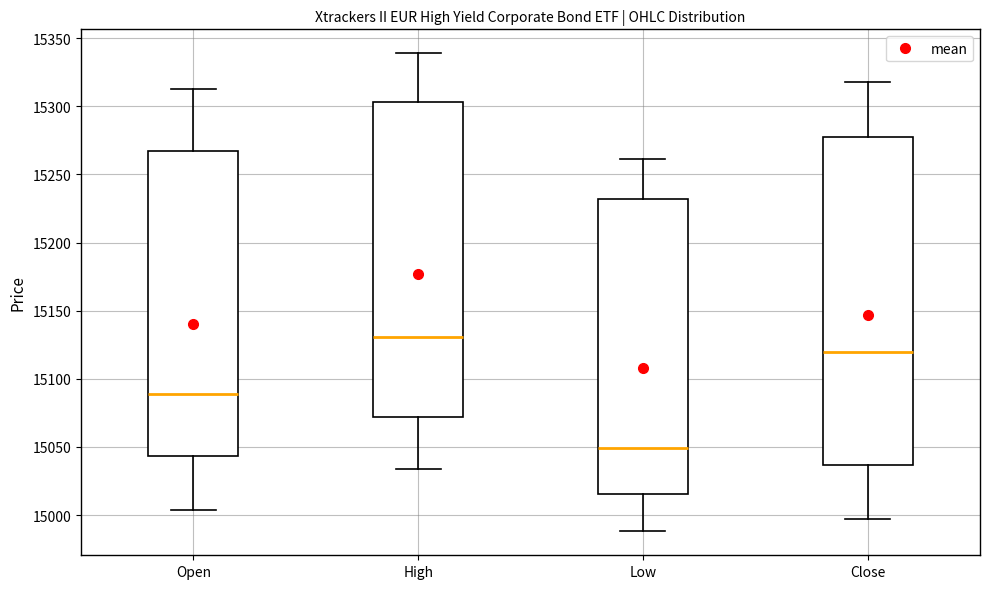

Which box's median line is the lowest?

Low